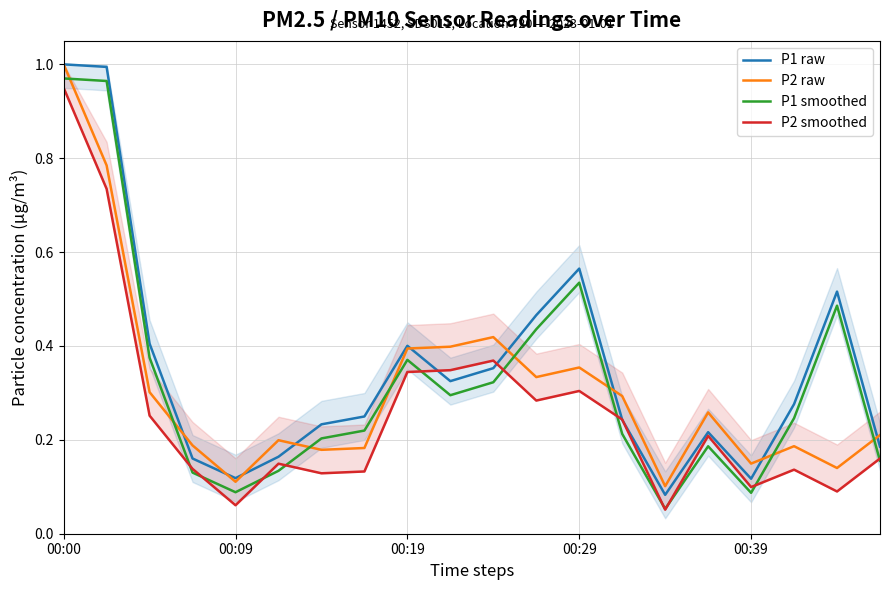

Which category has the lowest value in the P2 smoothed series?

14